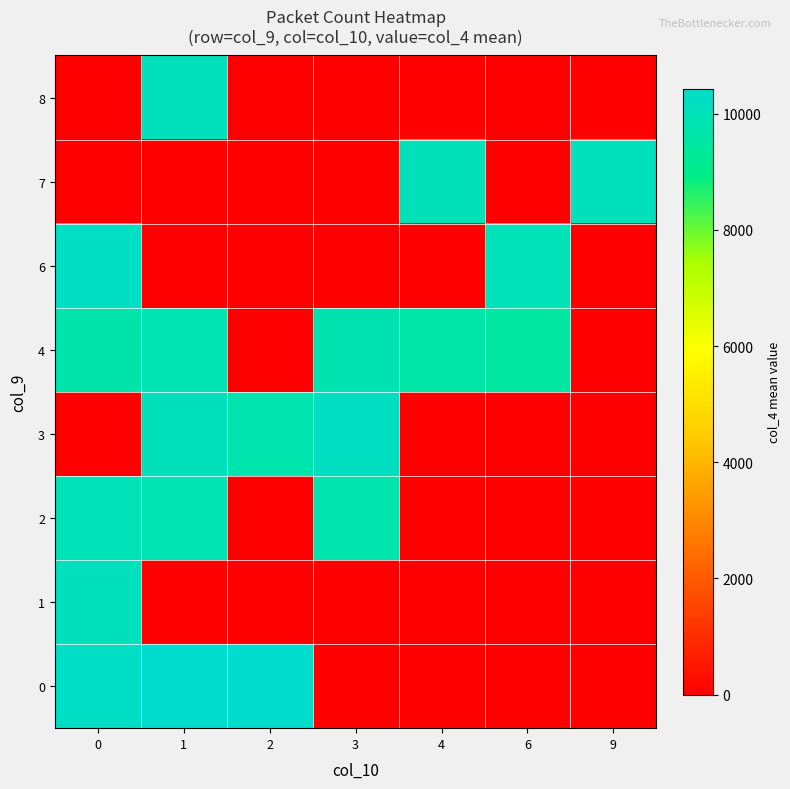

What is the spread (max minus min) of values at 2?

10423.0